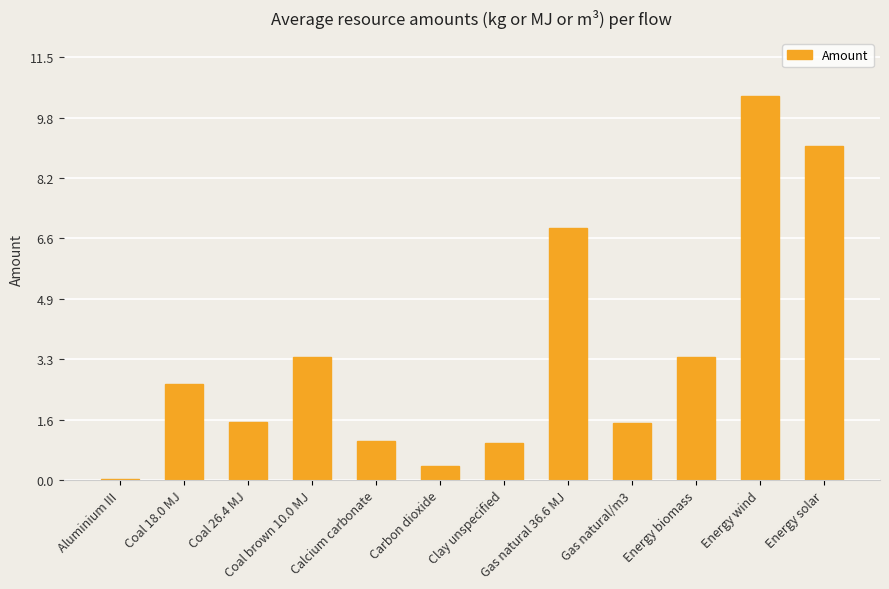

True or false: the data shows 0.0 at Aluminium III.

True